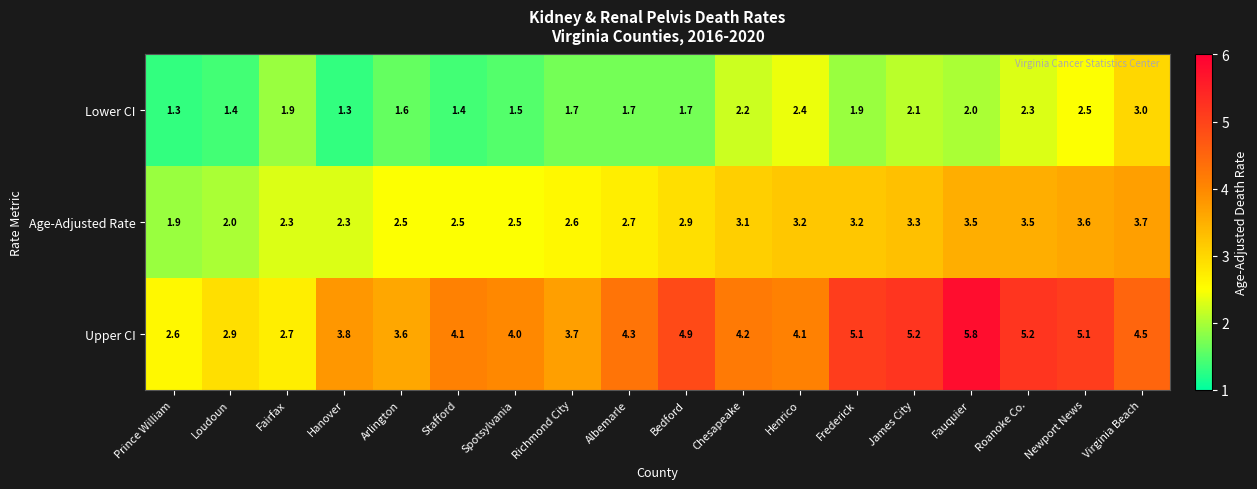

What is the total value across all series at Fauquier?

11.3